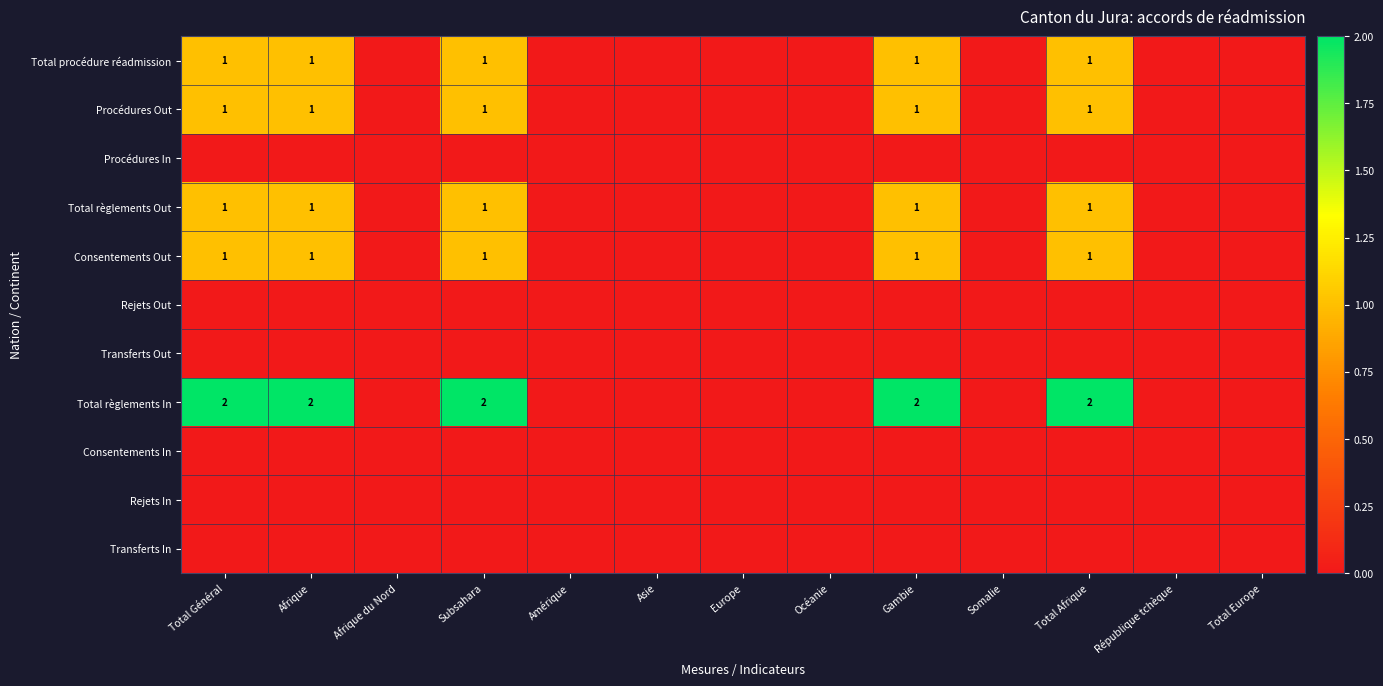

What is the sum of all Total règlements In values?

10